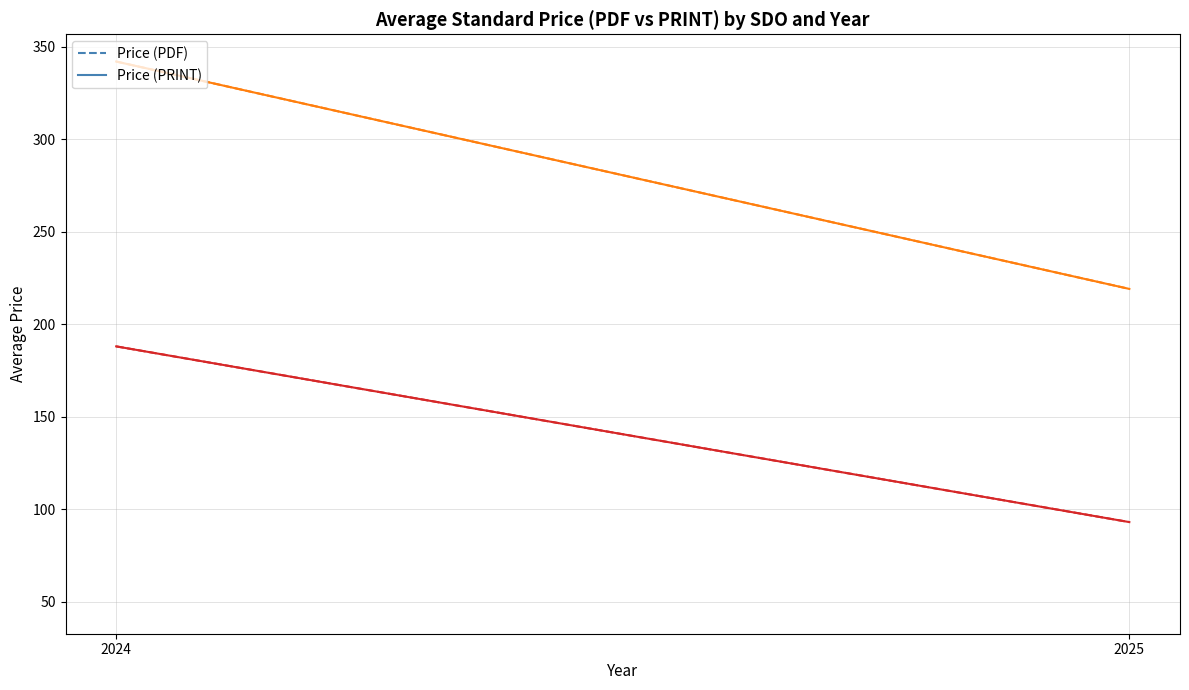

What is the spread (max minus min) of values at 2024?

154.0